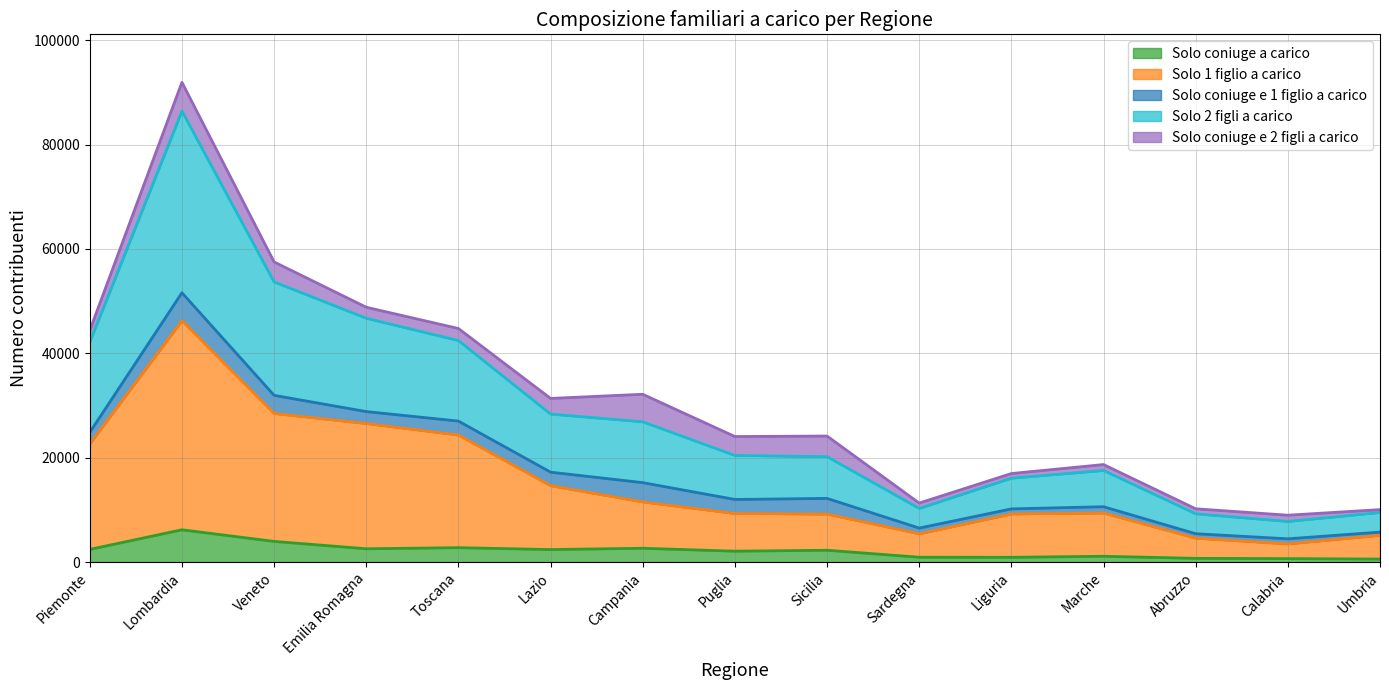

What is the difference between the maximum and minimum values in the Solo coniuge a carico series?

5608